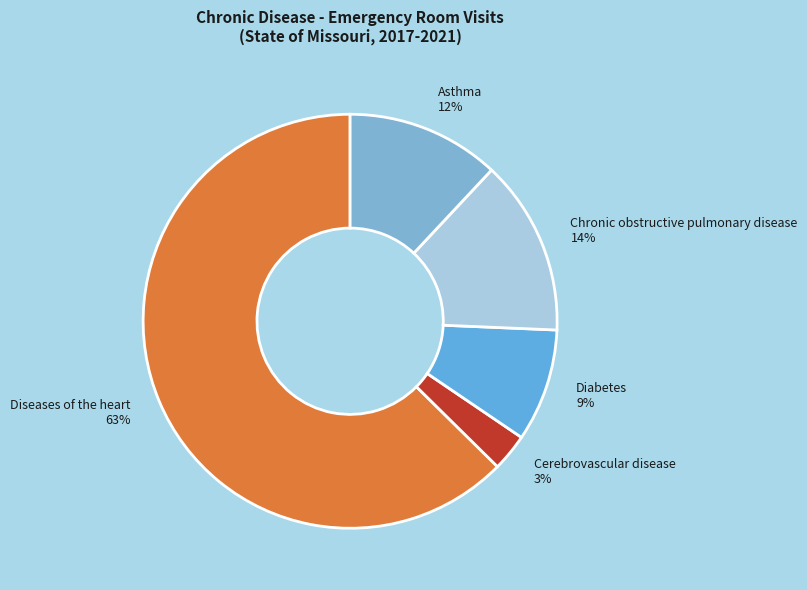

Combined, do Cerebrovascular disease and Diseases of the heart account for over 50%?

Yes